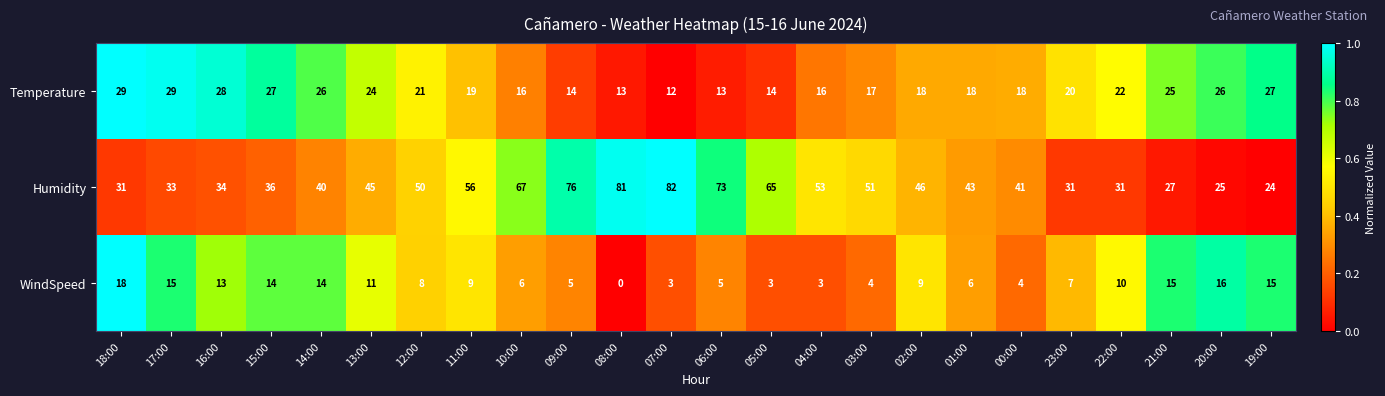

What is the total value across all series at 21:00?

67